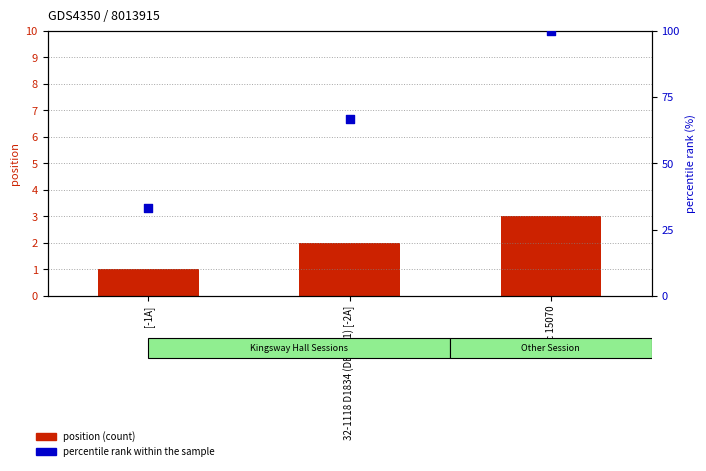

Which series has the largest total across all categories?

percentile rank within the sample